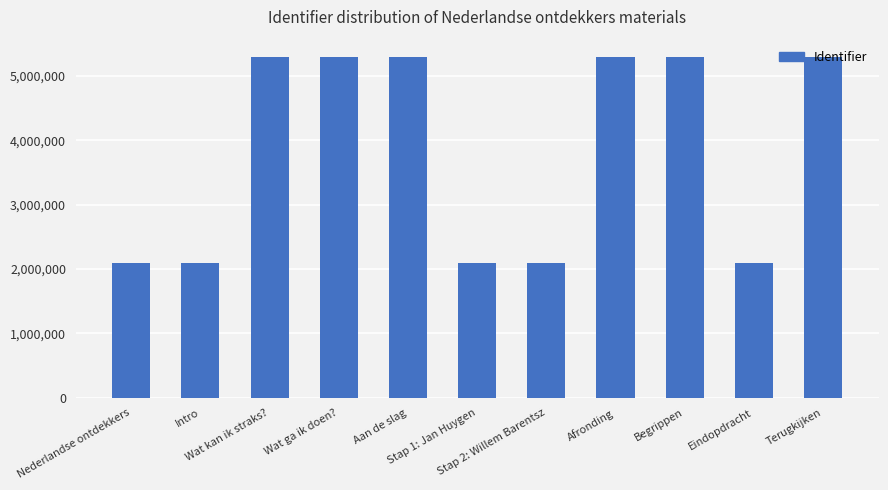

What is the average value?

3840748